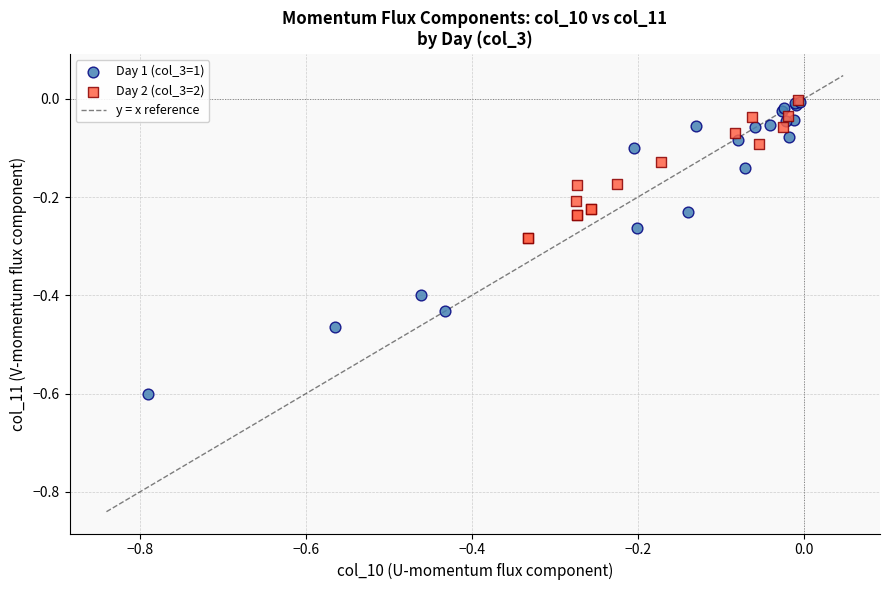

Which series has the largest Y range (max minus min)?

Day 1 (col_3=1)